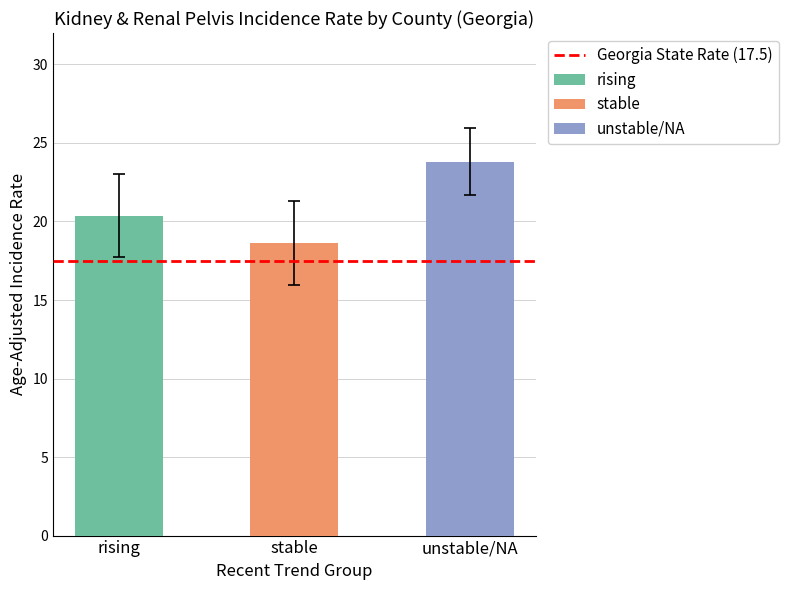

Which series has the widest spread of values?

rising